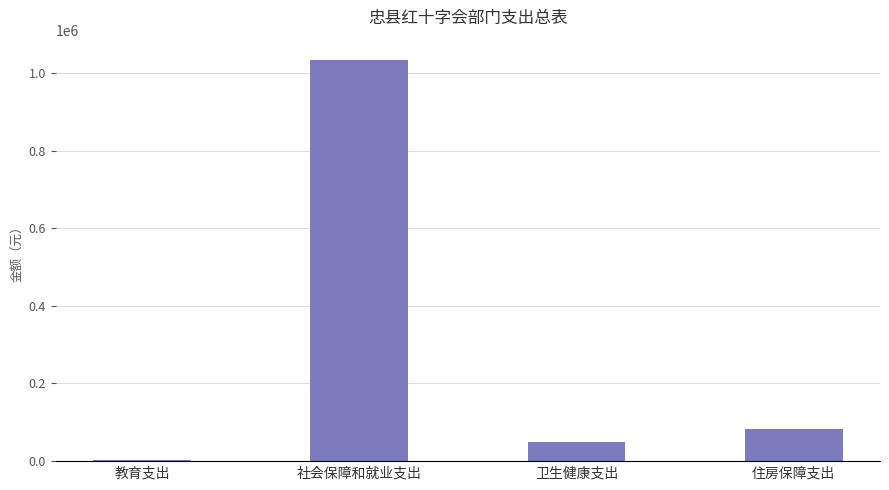

What is the difference between the values at 社会保障和就业支出 and 住房保障支出?

951062